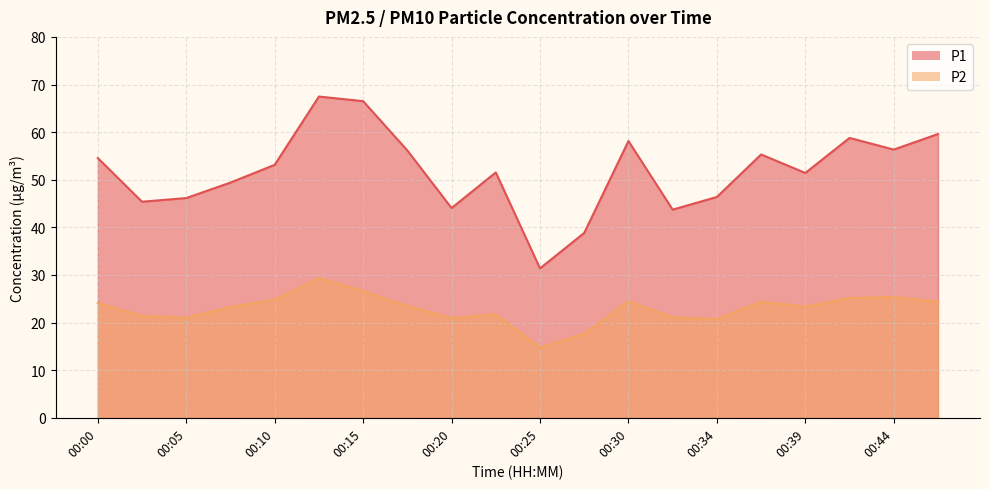

True or false: P1 has a value of 17.7 at 00:34.

False